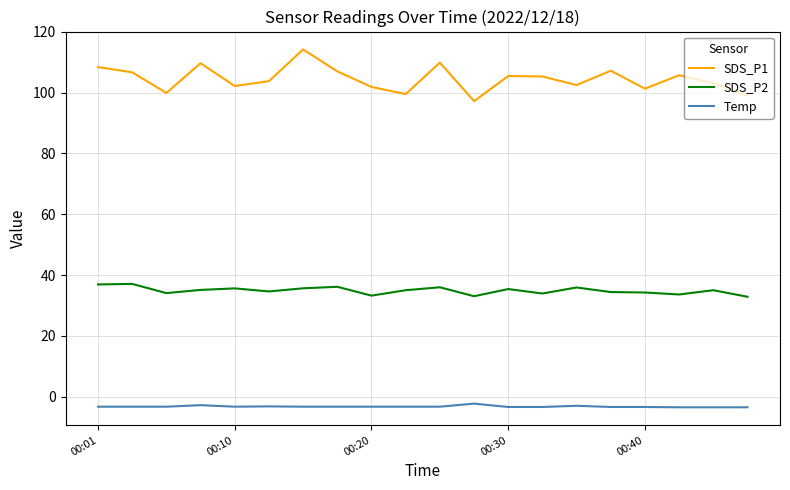

What is the maximum value shown in the chart?

114.2